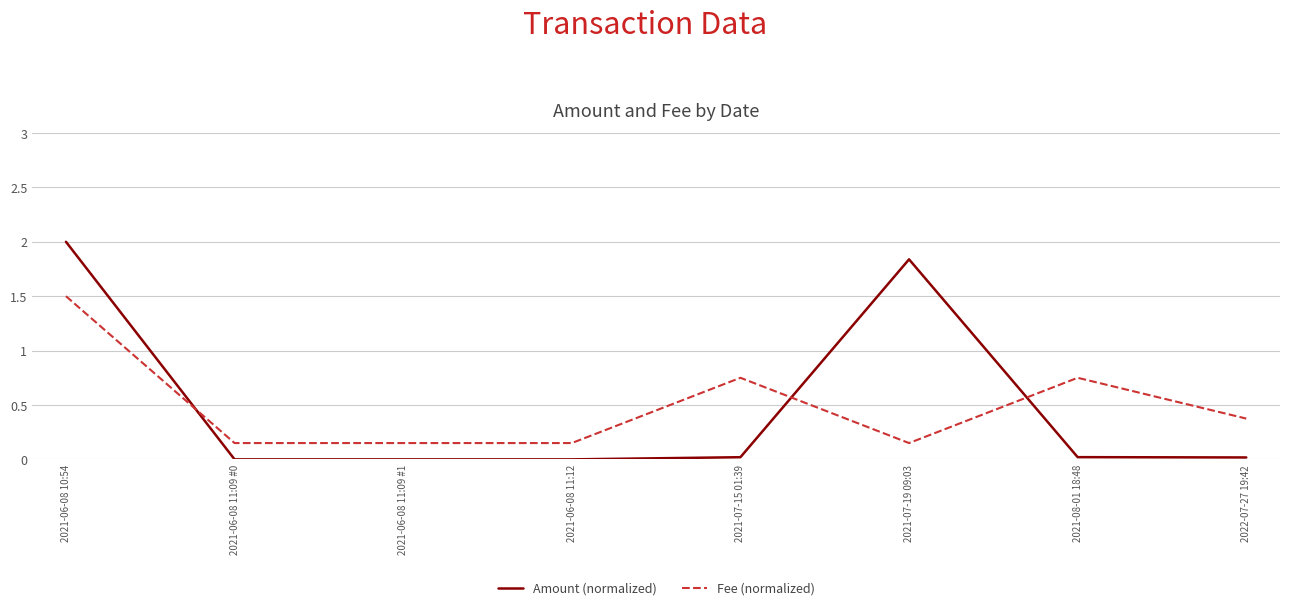

Is this an area chart (filled region under the line)?

No